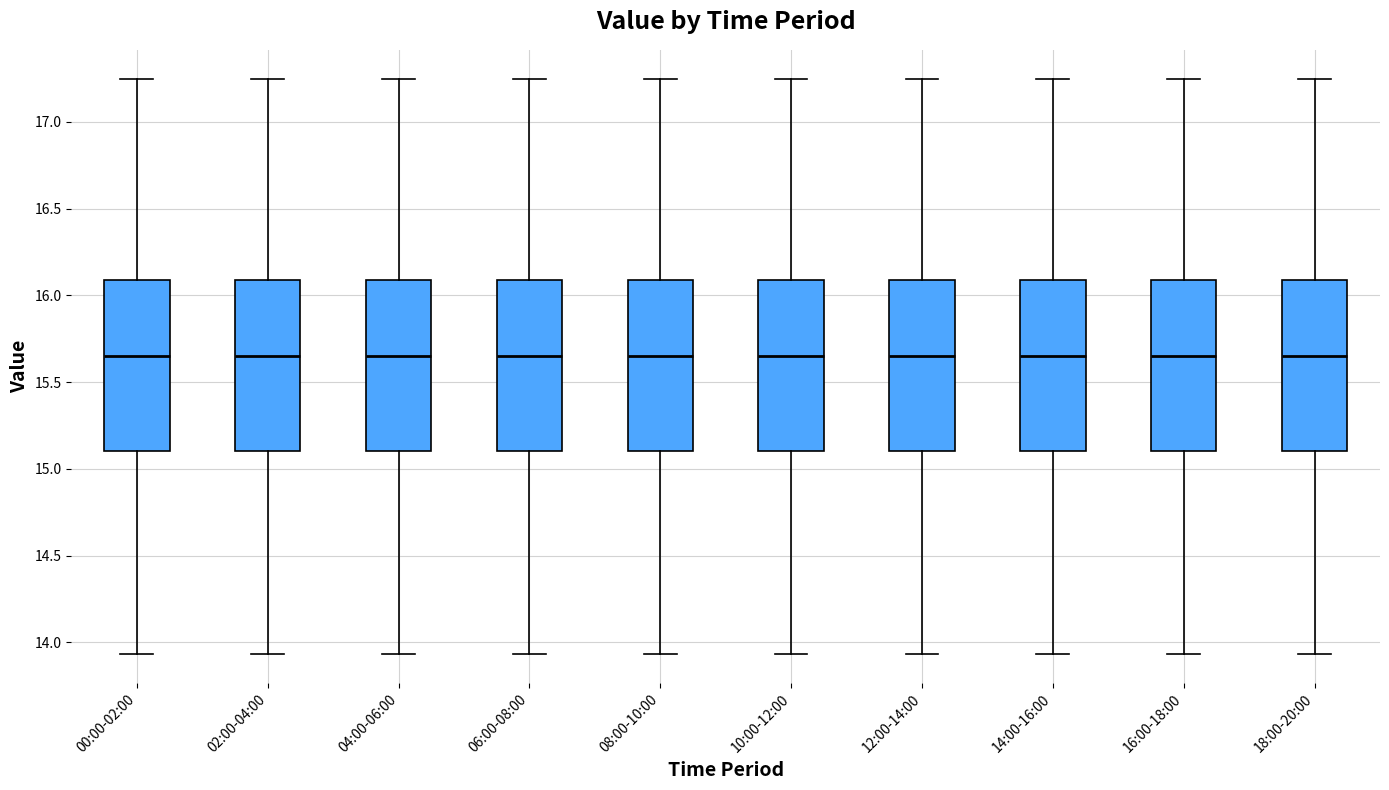

Reading left to right, read every box against the y-axis: the position of its median line, the range the box covers, and the ends of its whiskers. The values are not printed on the chart, so give them approximately, as read against the axis.

00:00-02:00: median 15.65, box 15.10 to 16.10, whiskers 13.95 to 17.25
02:00-04:00: median 15.65, box 15.10 to 16.10, whiskers 13.95 to 17.25
04:00-06:00: median 15.65, box 15.10 to 16.10, whiskers 13.95 to 17.25
06:00-08:00: median 15.65, box 15.10 to 16.10, whiskers 13.95 to 17.25
08:00-10:00: median 15.65, box 15.10 to 16.10, whiskers 13.95 to 17.25
10:00-12:00: median 15.65, box 15.10 to 16.10, whiskers 13.95 to 17.25
12:00-14:00: median 15.65, box 15.10 to 16.10, whiskers 13.95 to 17.25
14:00-16:00: median 15.65, box 15.10 to 16.10, whiskers 13.95 to 17.25
16:00-18:00: median 15.65, box 15.10 to 16.10, whiskers 13.95 to 17.25
18:00-20:00: median 15.65, box 15.10 to 16.10, whiskers 13.95 to 17.25